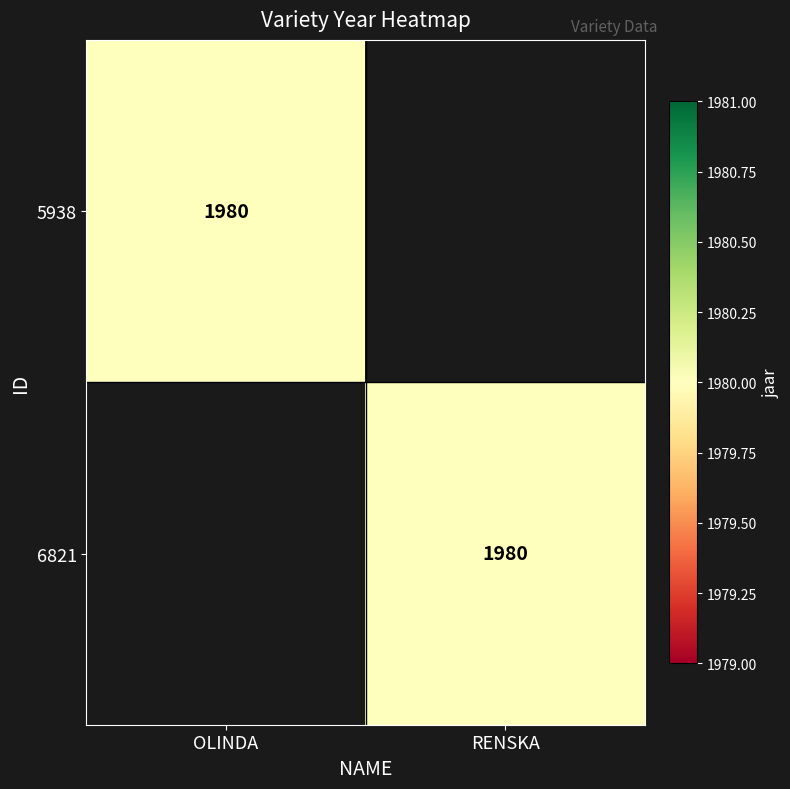

Is it true that 5938 equals 747 at OLINDA?

False